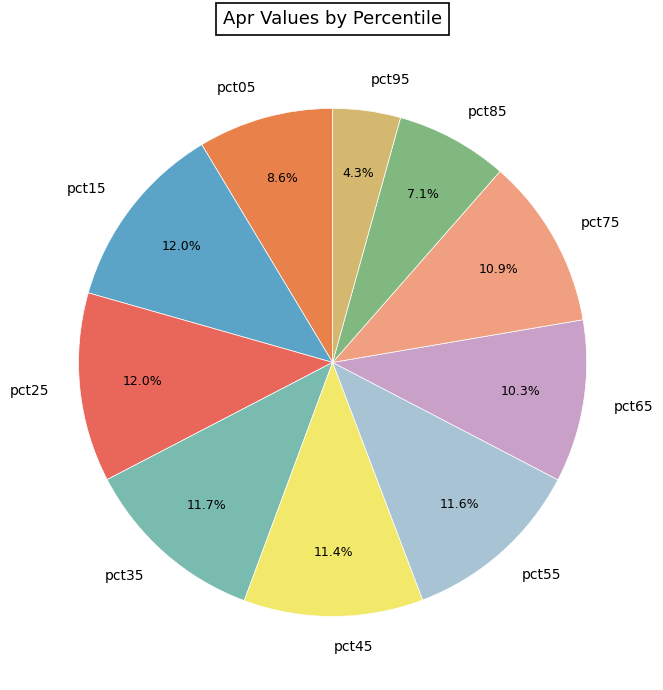

Which has a higher value, pct95 or pct45?

pct45